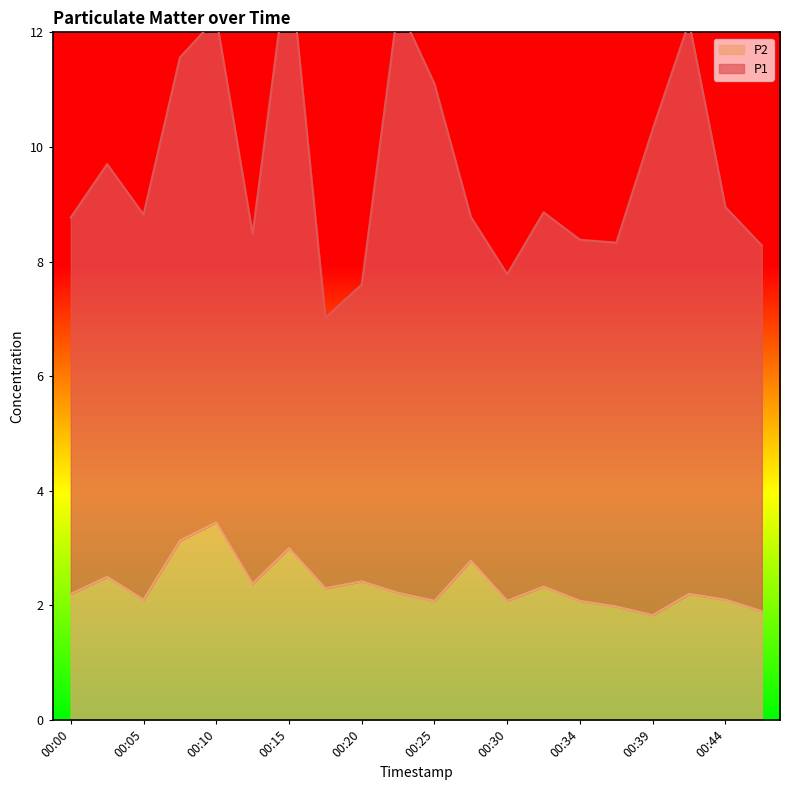

How many values exceed 2?

17